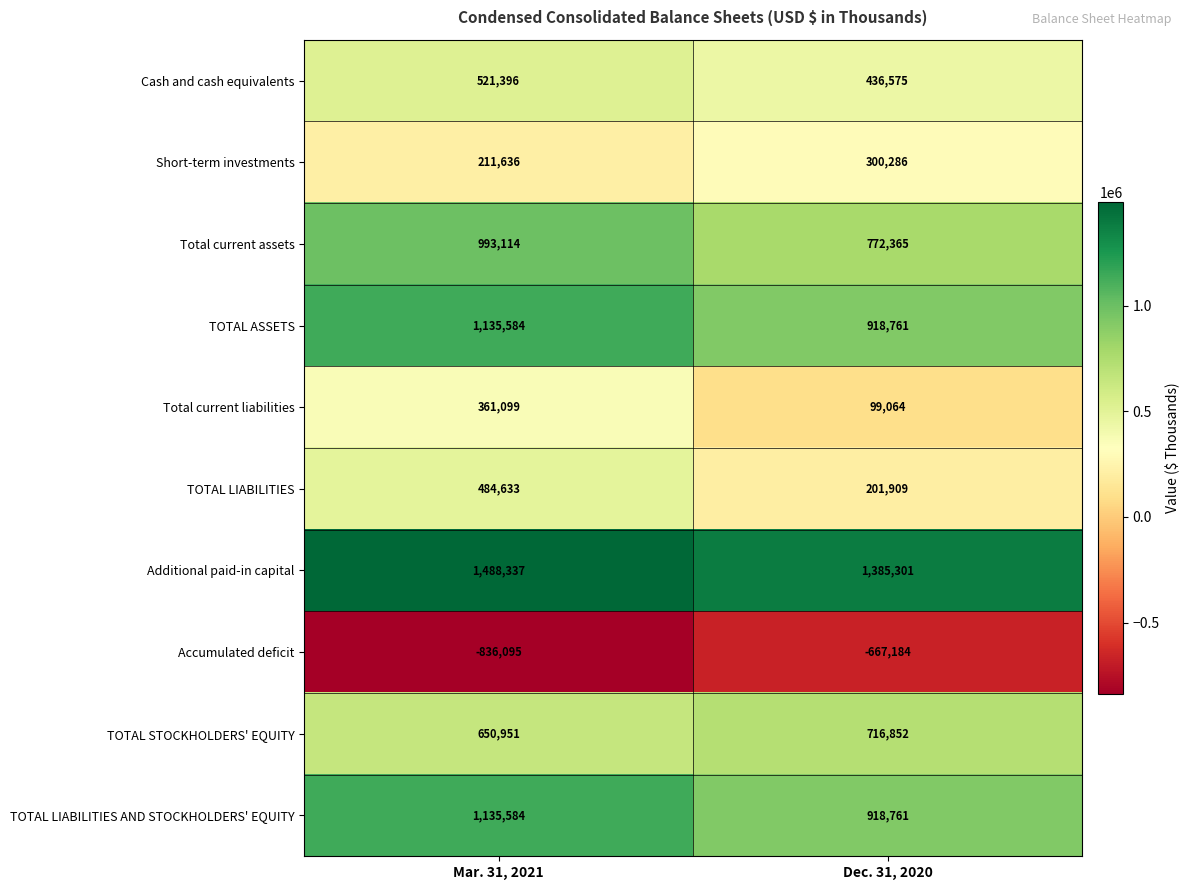

What is the sum of all Total current assets values?

1765479